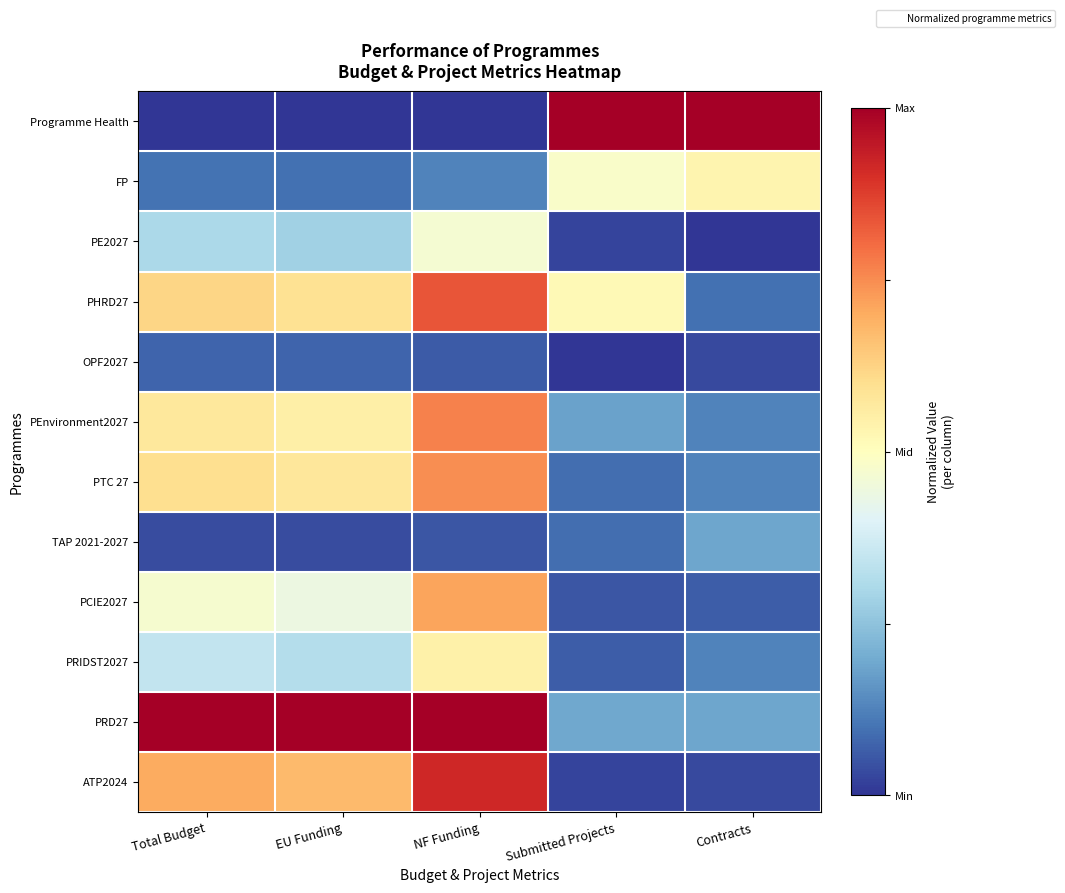

Reading right to left, extract all data points from this chart.

Programme Health: Contracts=1.0	Submitted Projects=1.0	NF Funding=-1.0	EU Funding=-1.0	Total Budget=-1.0
FP: Contracts=0.1	Submitted Projects=-0.0	NF Funding=-0.7	EU Funding=-0.8	Total Budget=-0.8
PE2027: Contracts=-1.0	Submitted Projects=-0.9	NF Funding=-0.1	EU Funding=-0.4	Total Budget=-0.4
PHRD27: Contracts=-0.8	Submitted Projects=0.0	NF Funding=0.7	EU Funding=0.2	Total Budget=0.2
OPF2027: Contracts=-0.9	Submitted Projects=-1.0	NF Funding=-0.9	EU Funding=-0.8	Total Budget=-0.8
PEnvironment2027: Contracts=-0.8	Submitted Projects=-0.6	NF Funding=0.5	EU Funding=0.1	Total Budget=0.1
PTC 27: Contracts=-0.8	Submitted Projects=-0.8	NF Funding=0.5	EU Funding=0.2	Total Budget=0.2
TAP 2021-2027: Contracts=-0.6	Submitted Projects=-0.8	NF Funding=-0.9	EU Funding=-0.9	Total Budget=-0.9
PCIE2027: Contracts=-0.9	Submitted Projects=-0.9	NF Funding=0.4	EU Funding=-0.1	Total Budget=-0.1
PRIDST2027: Contracts=-0.8	Submitted Projects=-0.9	NF Funding=0.1	EU Funding=-0.4	Total Budget=-0.3
PRD27: Contracts=-0.6	Submitted Projects=-0.6	NF Funding=1.0	EU Funding=1.0	Total Budget=1.0
ATP2024: Contracts=-0.9	Submitted Projects=-0.9	NF Funding=0.8	EU Funding=0.3	Total Budget=0.4